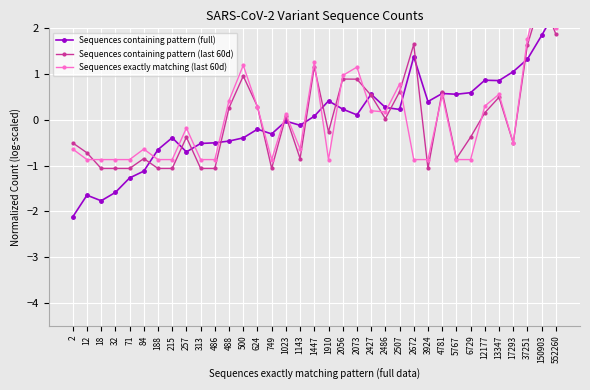

Which category has the highest value in the Sequences containing pattern (last 60d) series?

150903